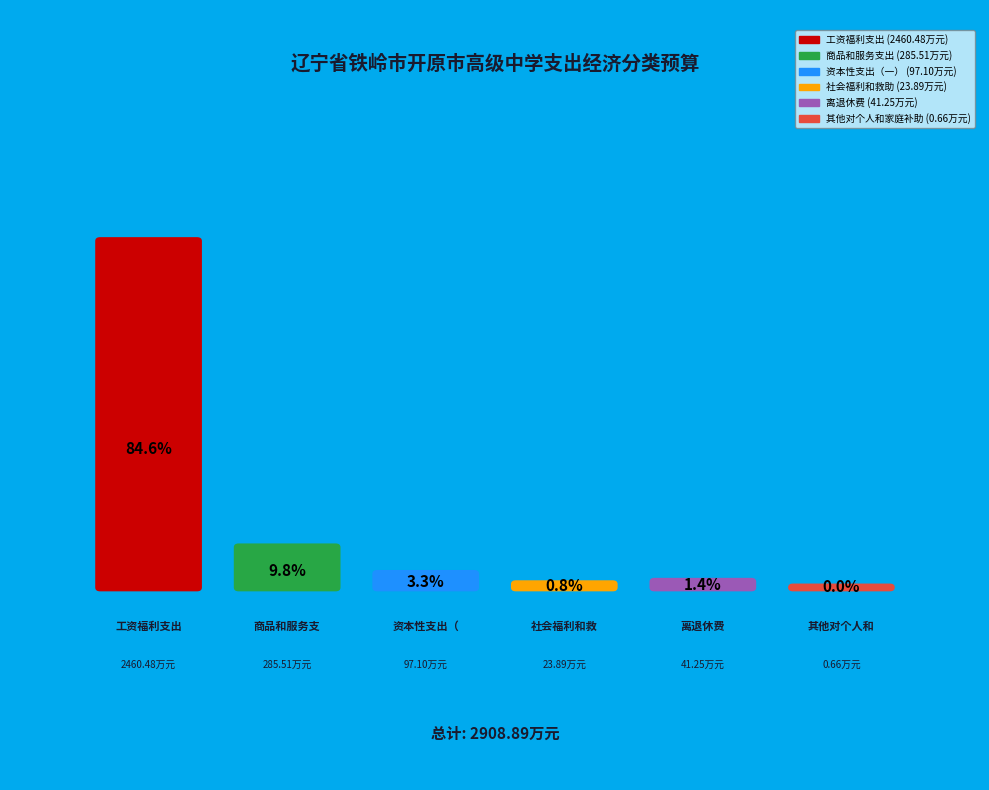

What portion of the pie excludes 资本性支出（一）?

96.7%